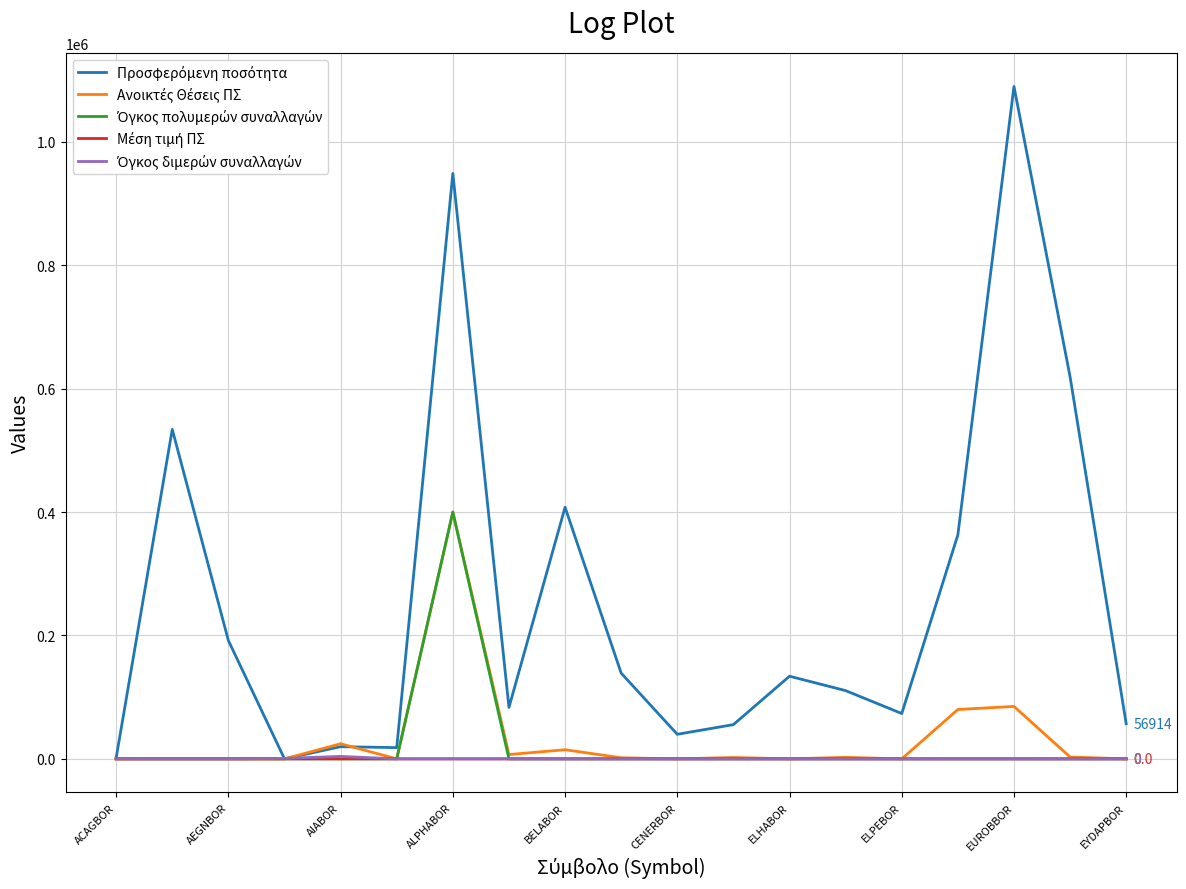

Which label corresponds to the largest value in the chart?

EUROBBOR